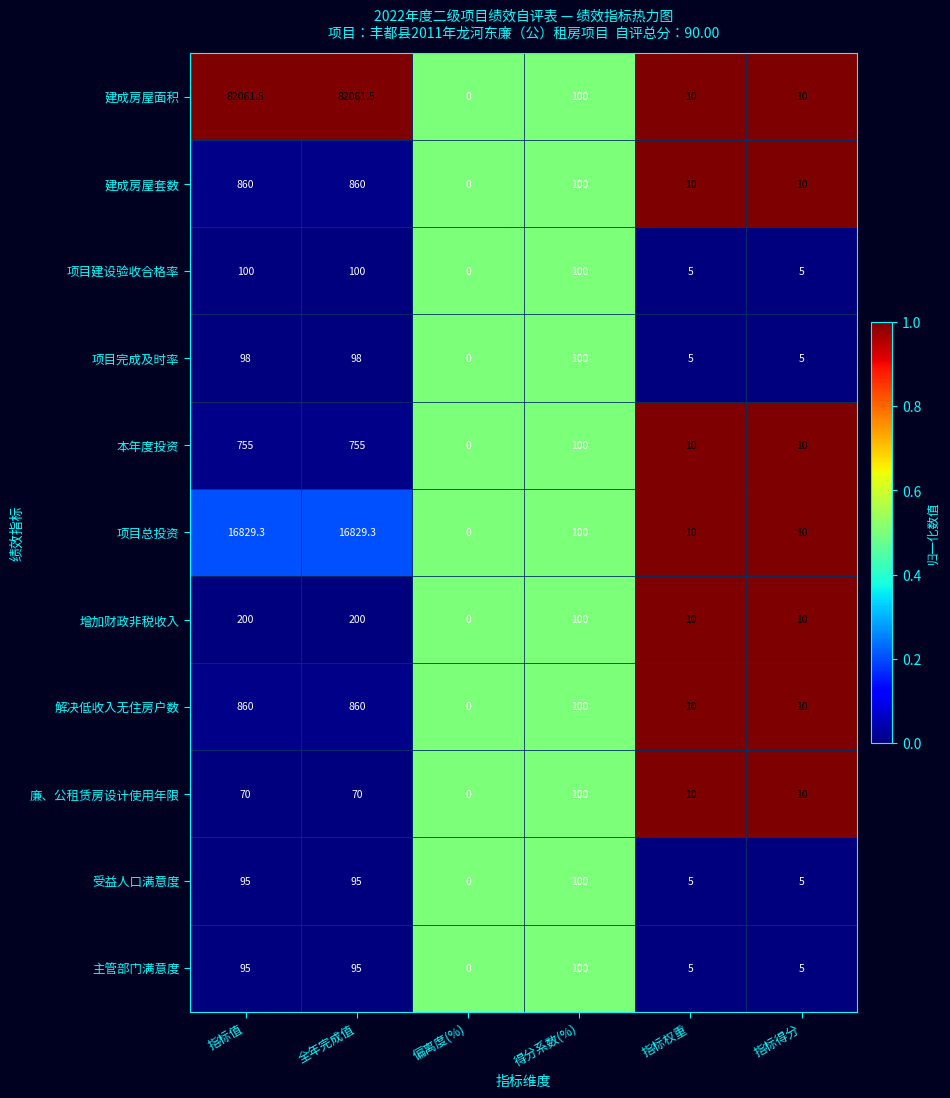

What is the spread (max minus min) of values at 指标权重?

5.0